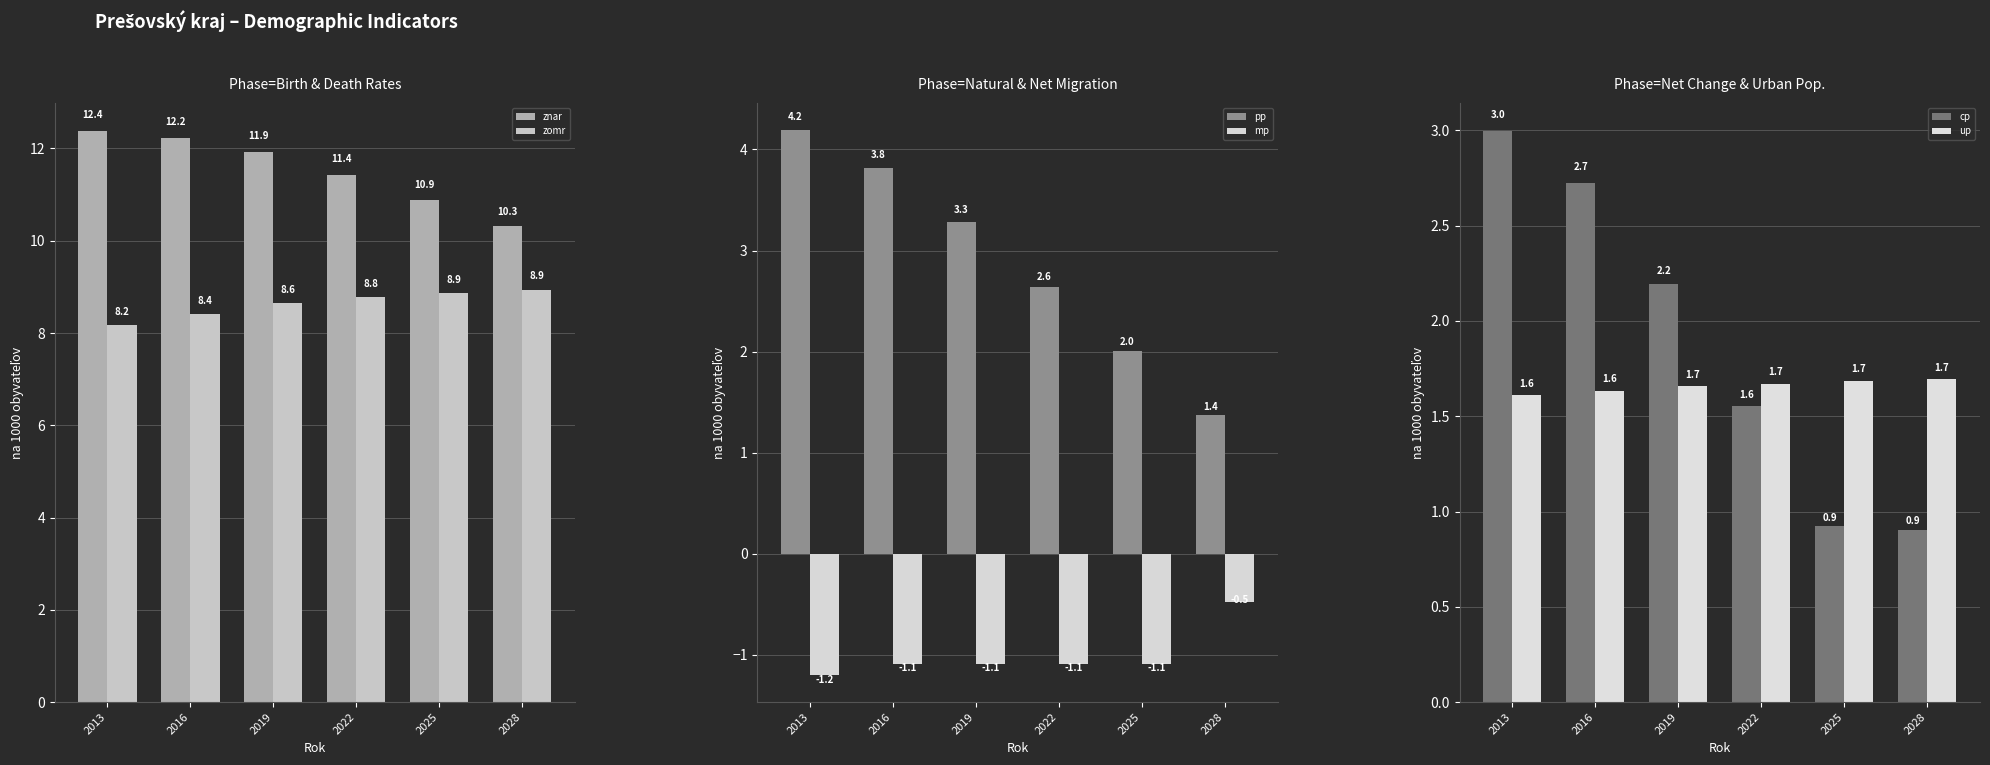

At how many categories does at least one series exceed 6?

6